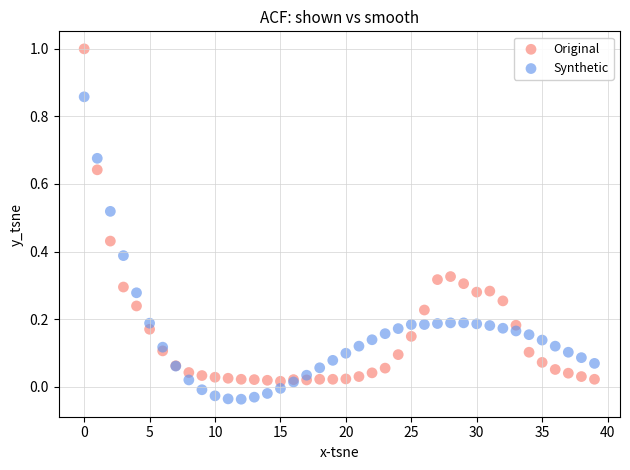

Which series reaches the minimum Y coordinate?

Synthetic